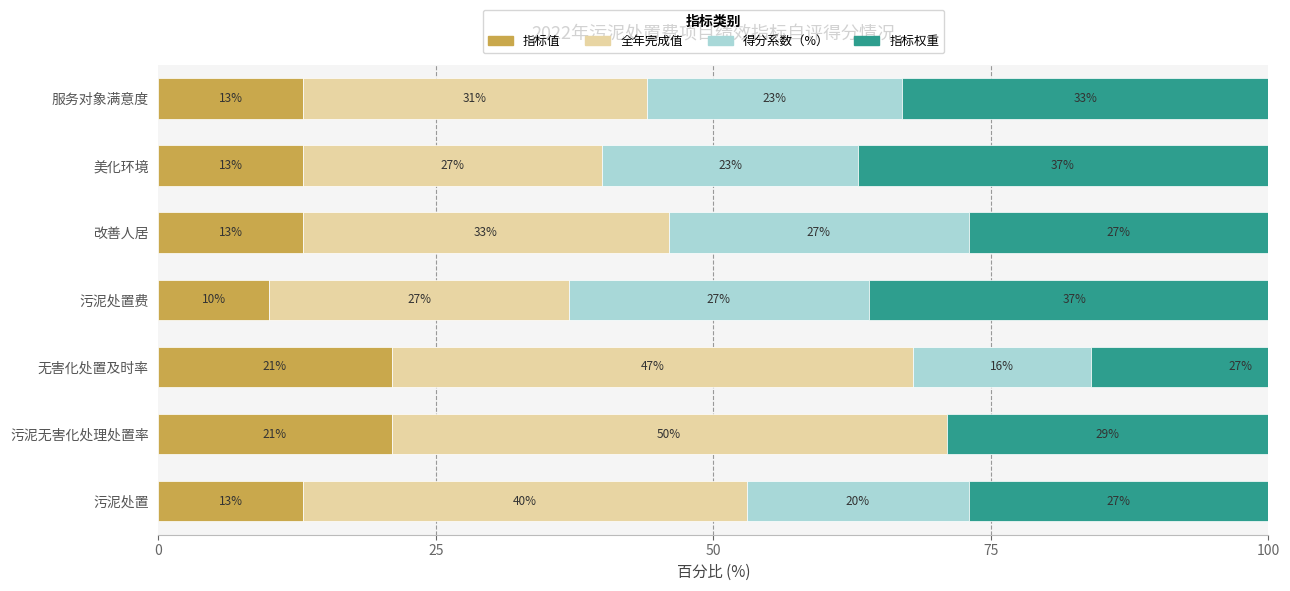

True or false: 指标值 has a value of 6 at 污泥处置.

False